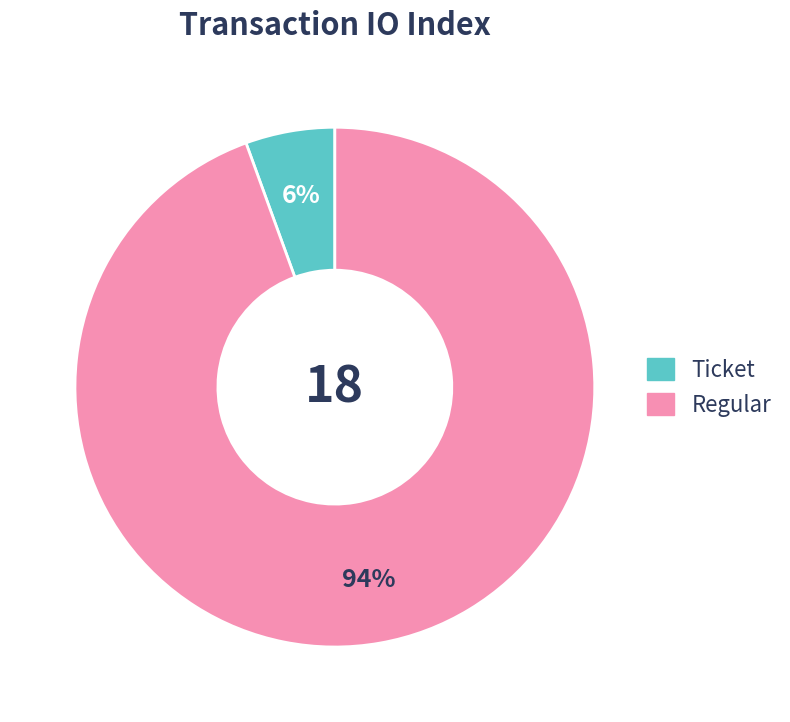

Is there a majority slice in this chart?

Yes